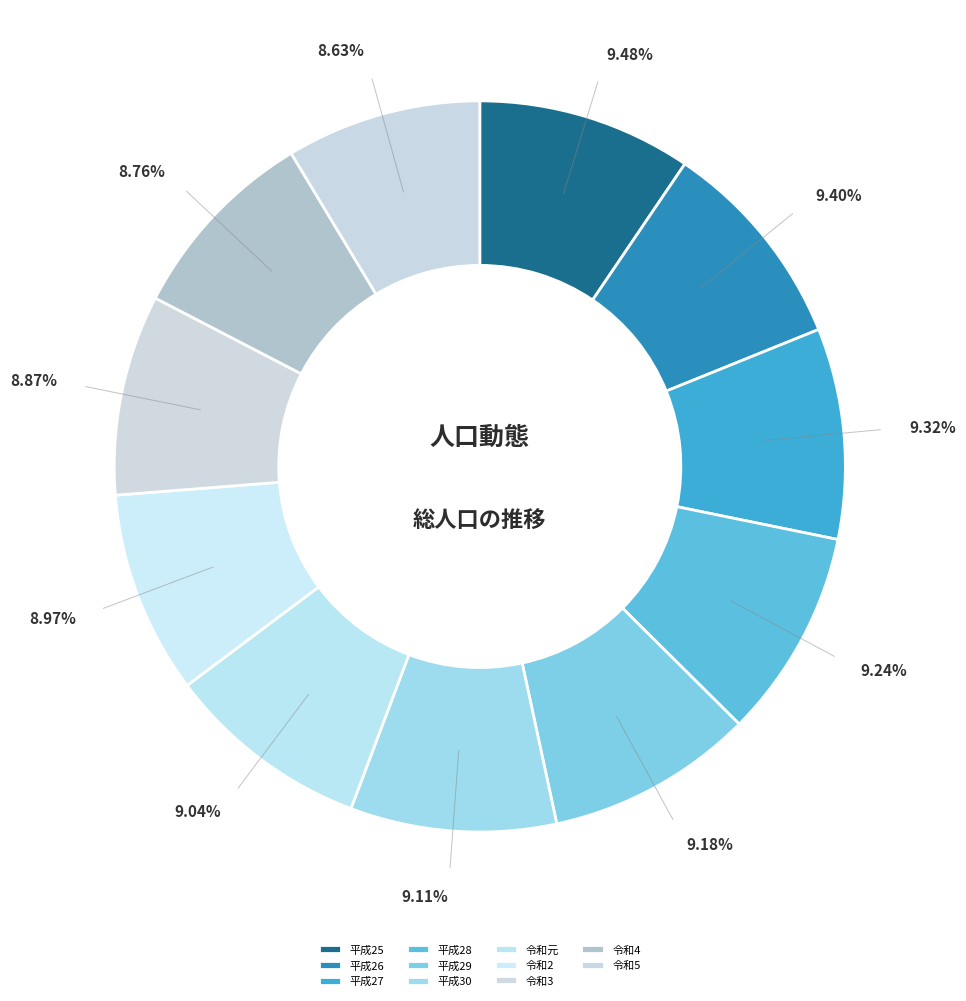

Approximately how many times larger is the value at 平成29 compared to 令和元?

1.0